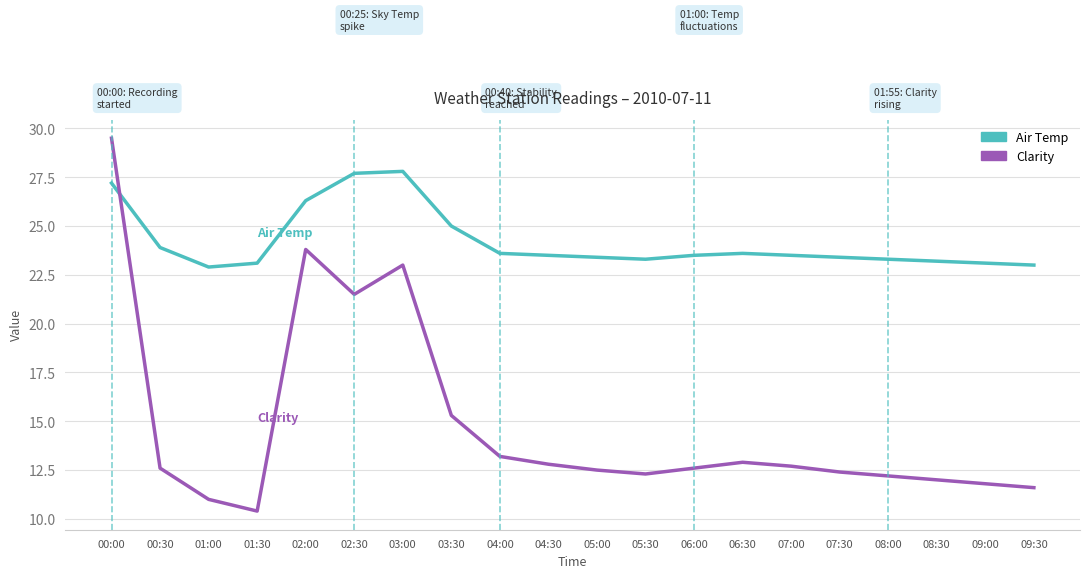

Rank the series at 09:00 from highest to lowest value.

Air Temp, Clarity